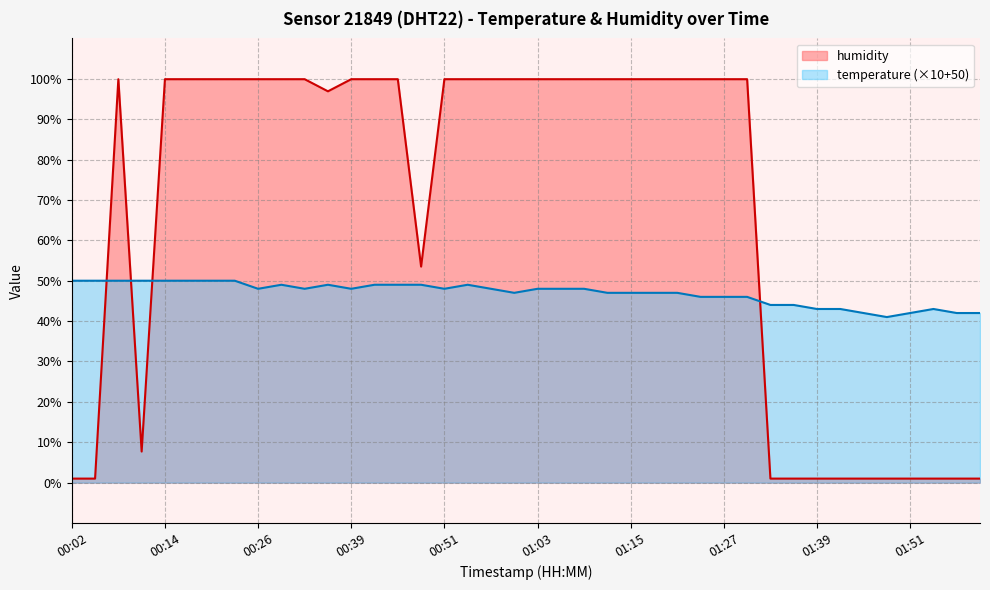

Where do temperature and humidity first cross each other?

00:05 and 00:08